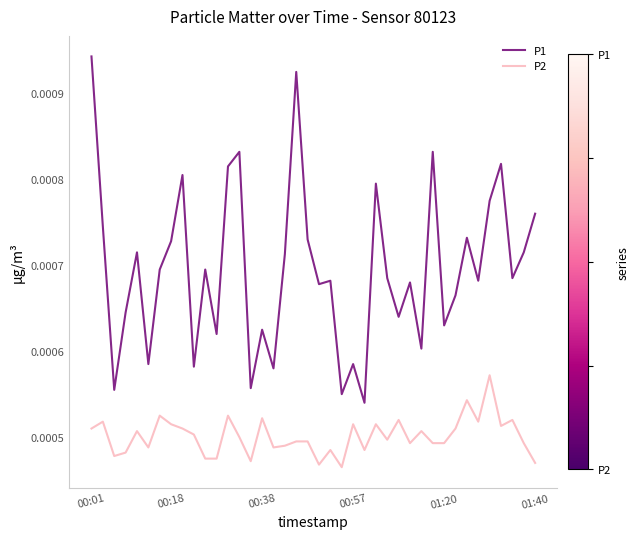

Rank the series by their average value, from lowest to highest.

P2, P1